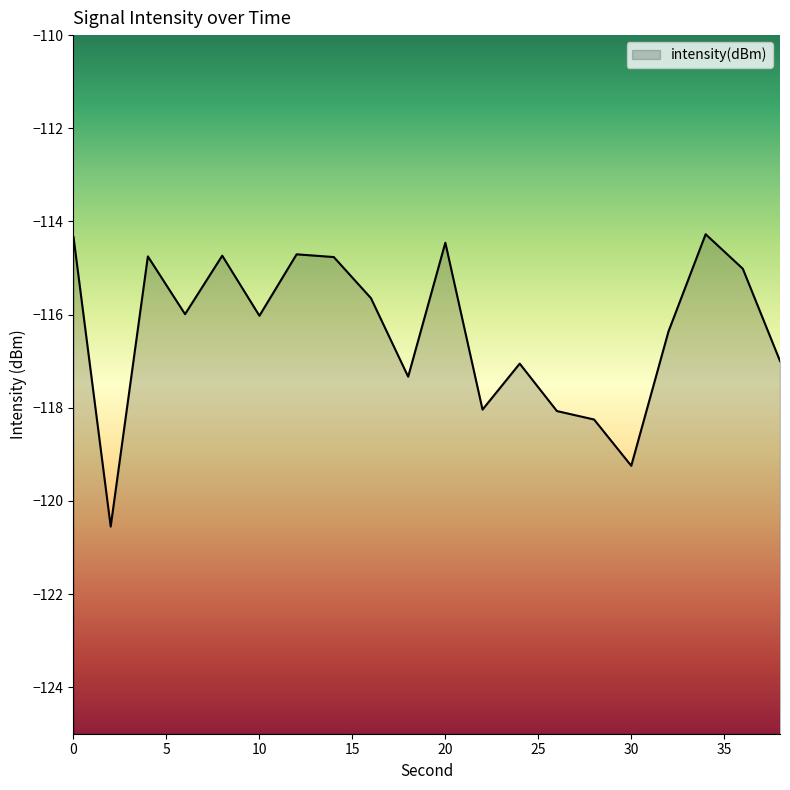

How many lines are shown in the chart?

1